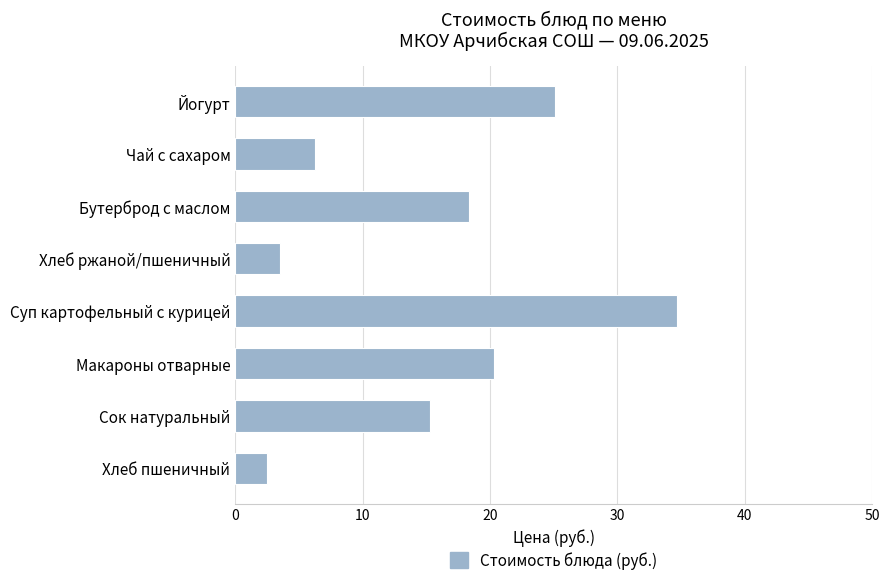

Read the value at Бутерброд с маслом.

18.4